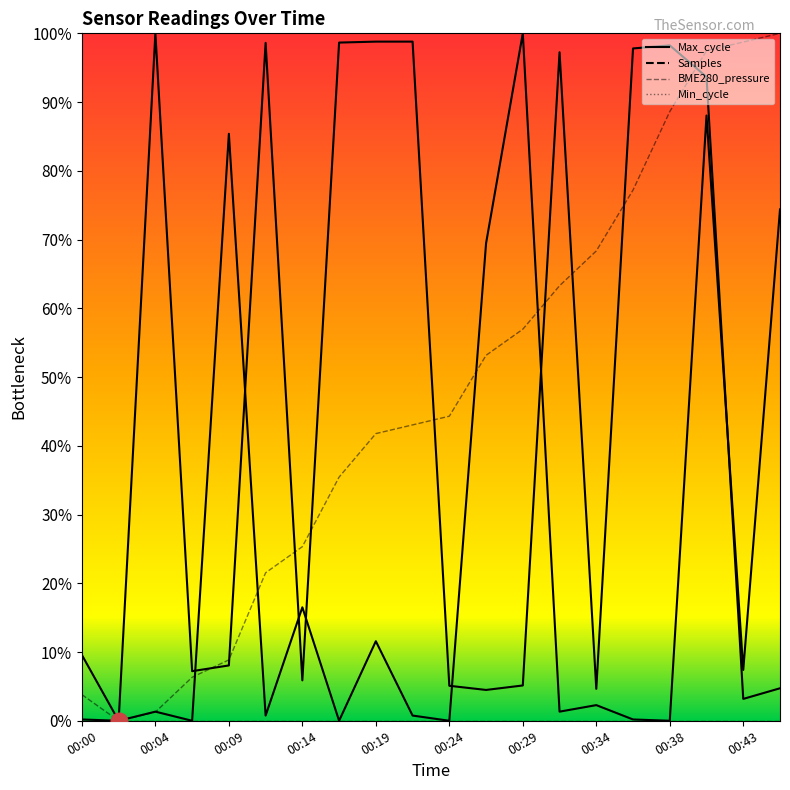

Which category has the highest value in the Samples series?

00:04